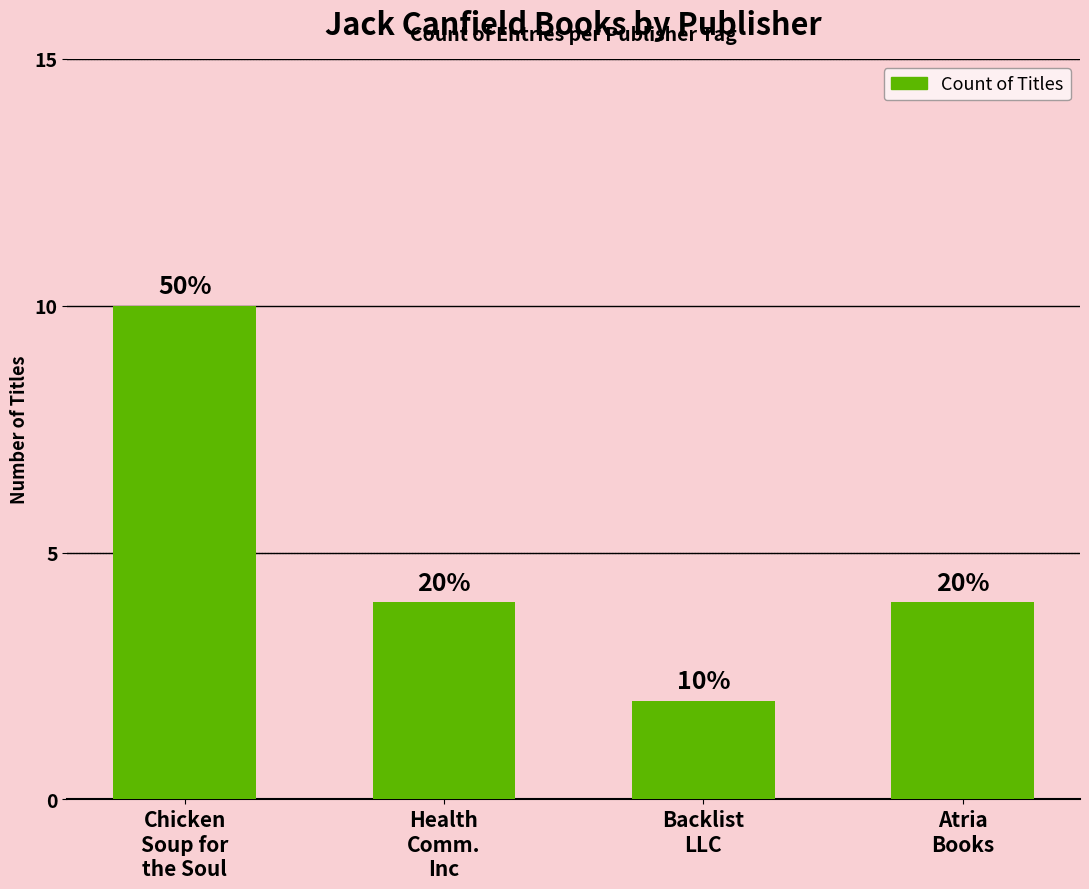

What is the smallest value displayed?

2